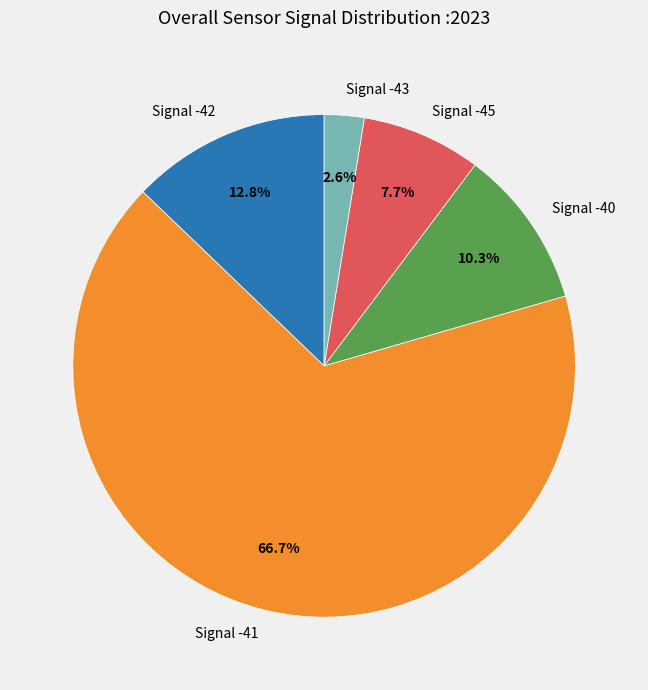

Count the number of slices in the pie.

5